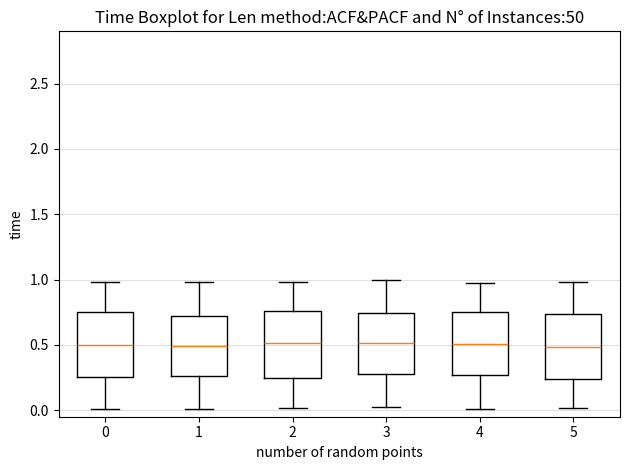

Reading left to right, read every box against the y-axis: the position of its median line, the range the box covers, and the ends of its whiskers. The values are not printed on the chart, so give them approximately, as read against the axis.

0: median 0.50, box 0.25 to 0.75, whiskers 0.00 to 1.00
1: median 0.50, box 0.25 to 0.70, whiskers 0.00 to 1.00
2: median 0.50, box 0.25 to 0.75, whiskers 0.00 to 1.00
3: median 0.50, box 0.30 to 0.75, whiskers 0.05 to 1.00
4: median 0.50, box 0.25 to 0.75, whiskers 0.00 to 0.95
5: median 0.50, box 0.25 to 0.75, whiskers 0.00 to 1.00